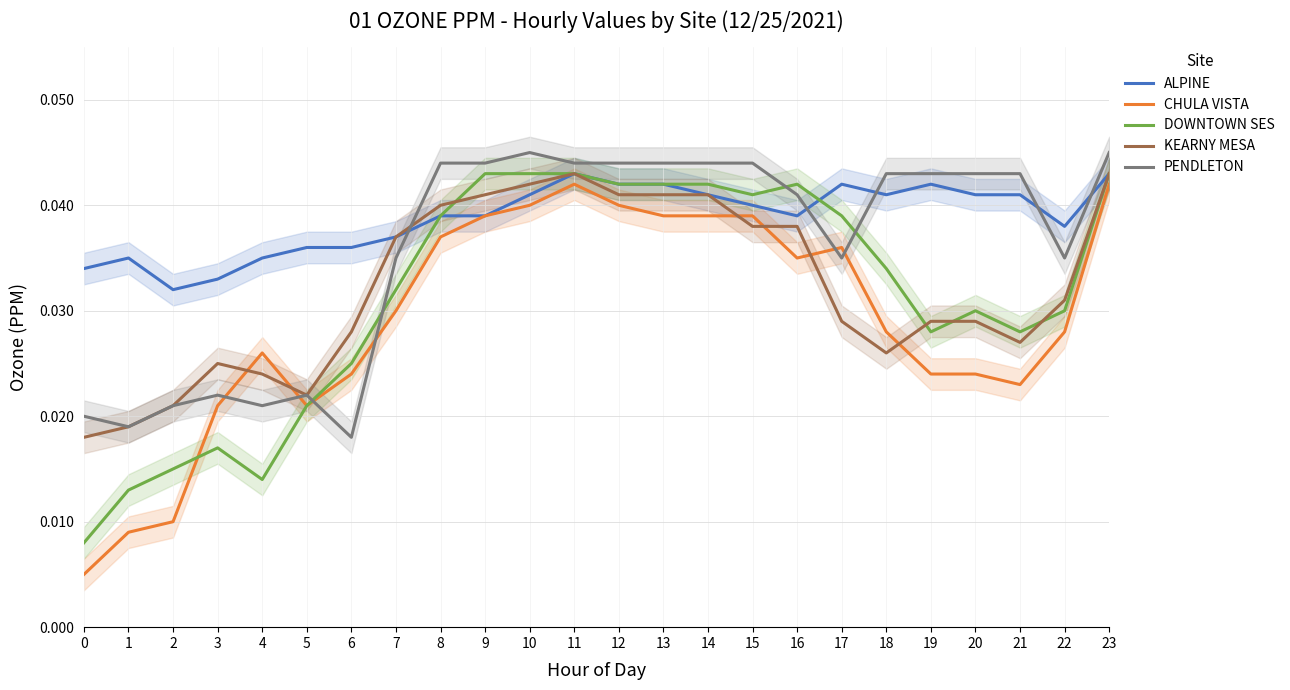

Between 5 and 9, which series saw the biggest shift?

PENDLETON